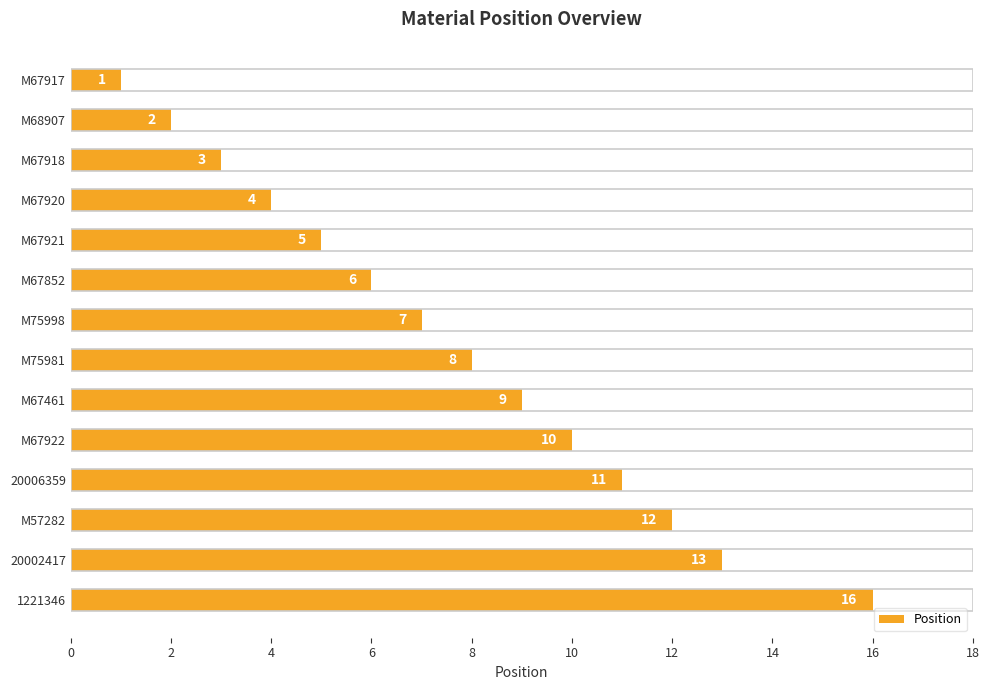

What is the change in value from M67920 to 1221346?

+12